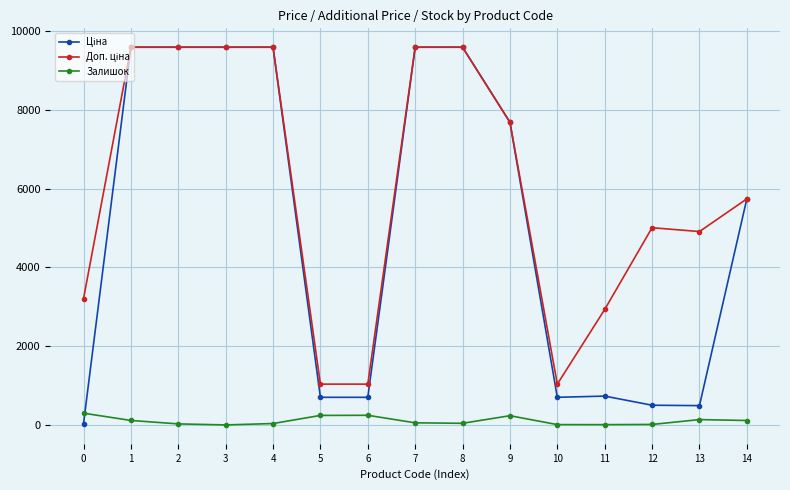

True or false: Залишок has more than 0 points higher than both neighbors.

True